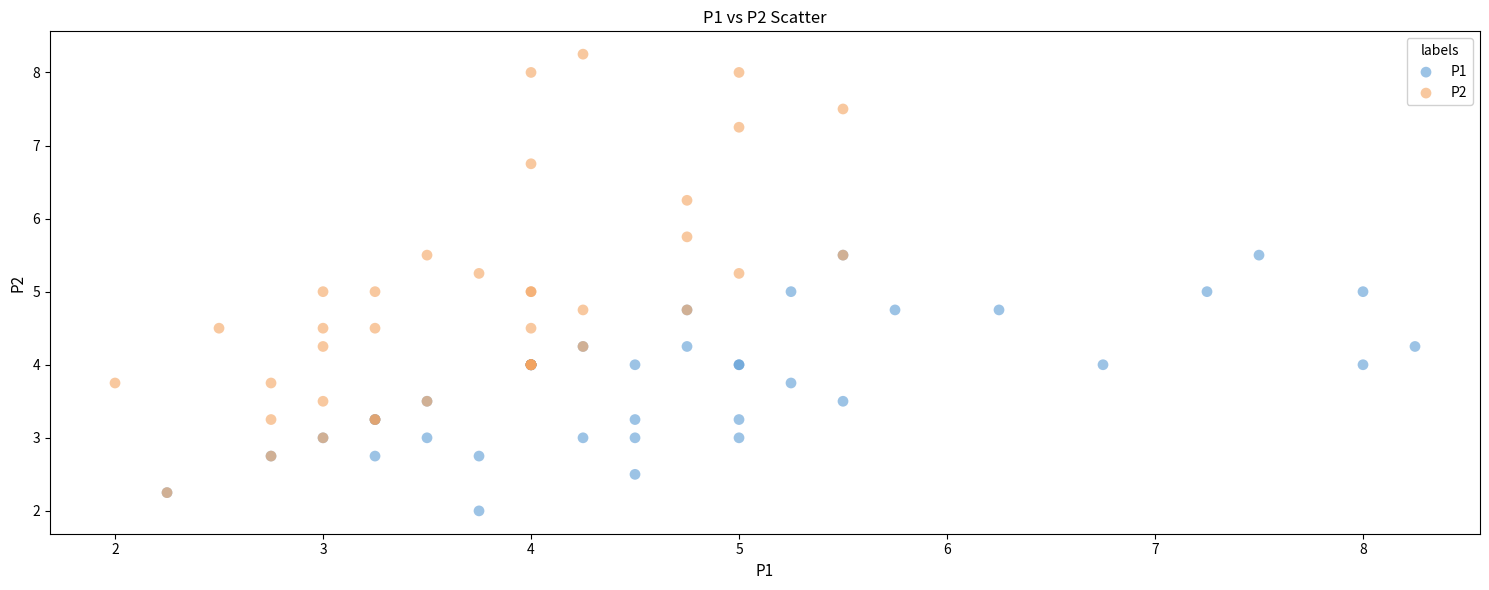

Which series contains the highest Y value?

P2